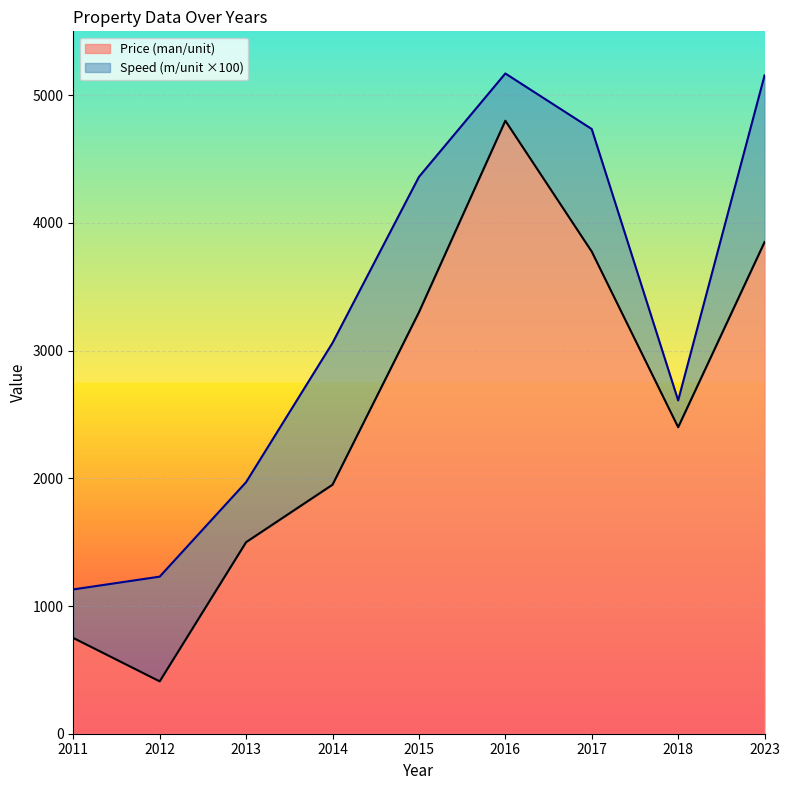

Approximately how many times larger is the value at 2018 compared to 2012?

5.9